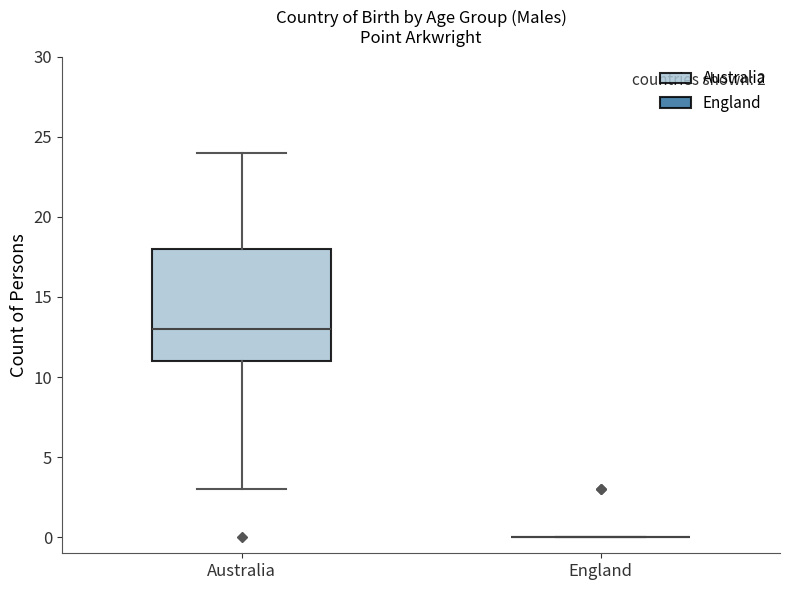

Which box is the tallest, from its lower edge to its upper edge?

Australia